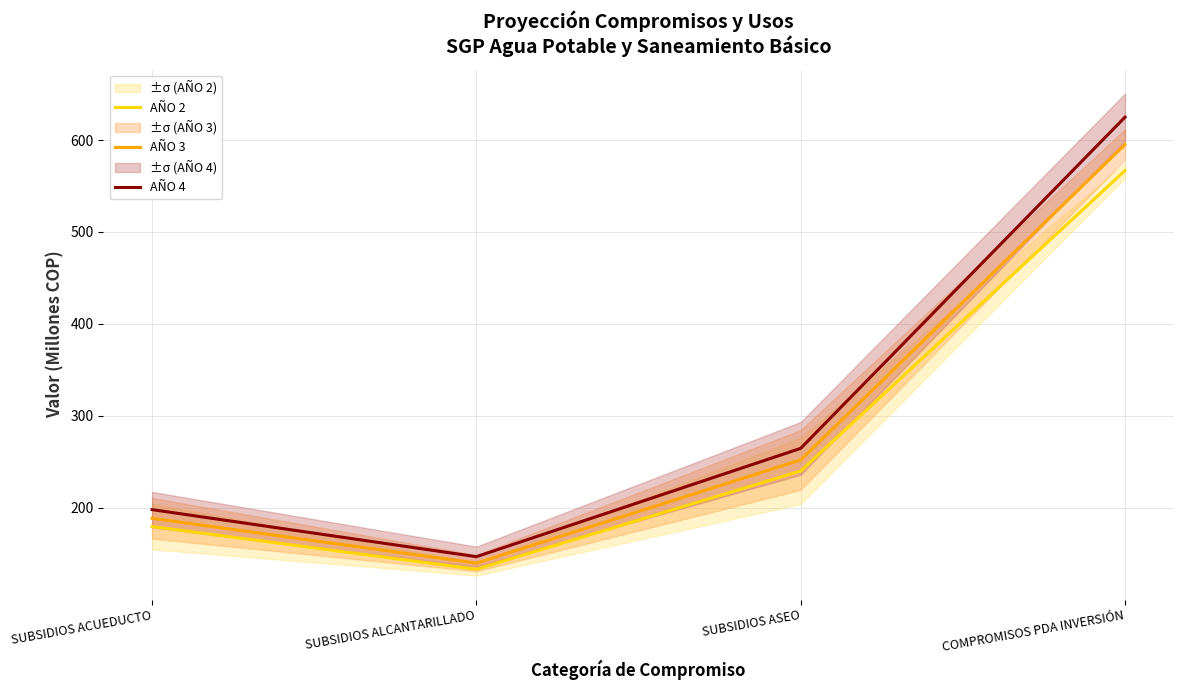

Is it true that AÑO 2 equals 783.2 at COMPROMISOS PDA INVERSIÓN?

False